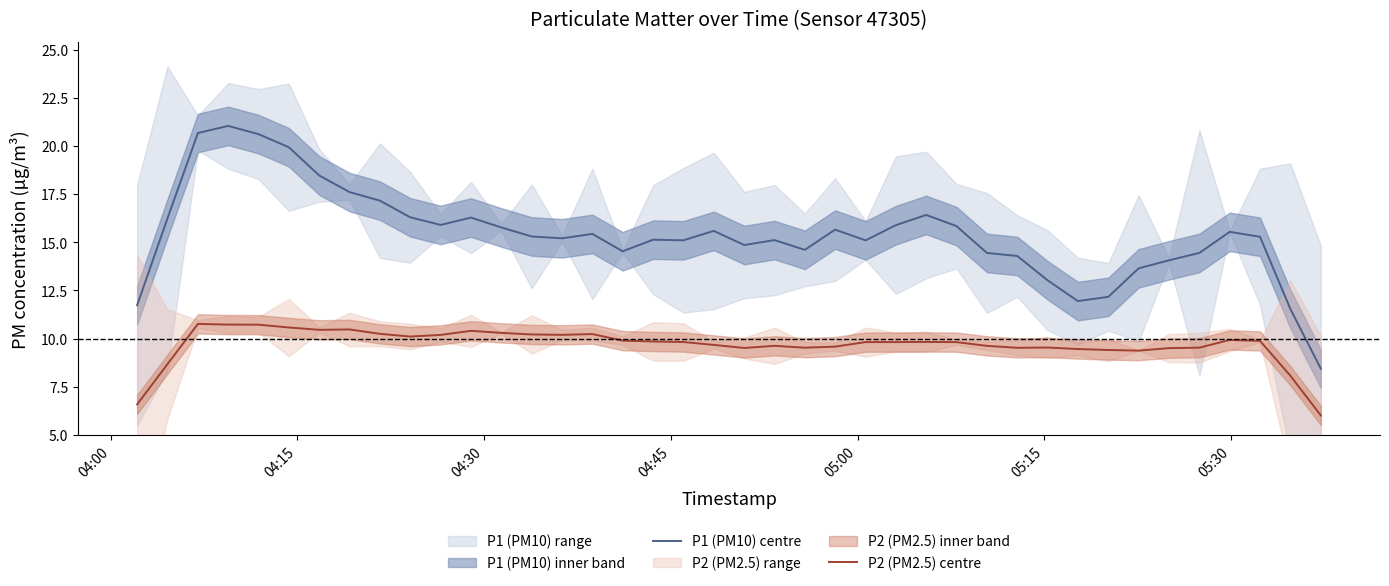

Is this an area chart (filled region under the line)?

No